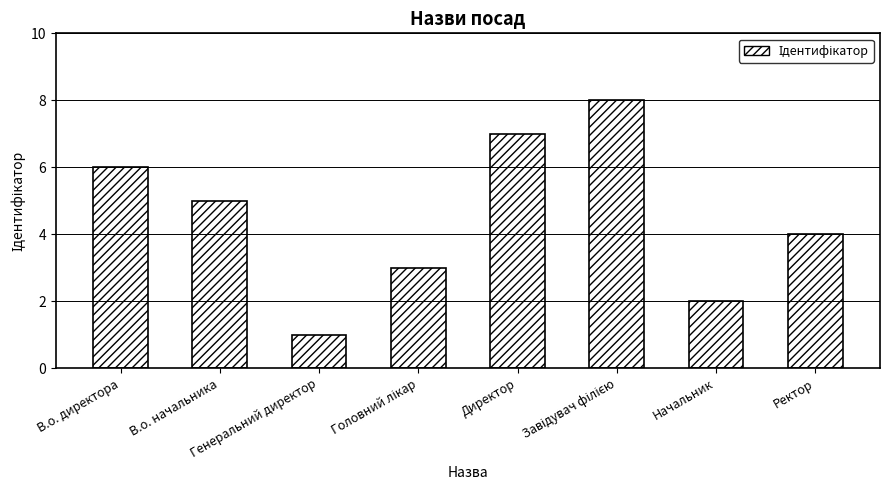

What is the change in value from В.о. начальника to Ректор?

-1